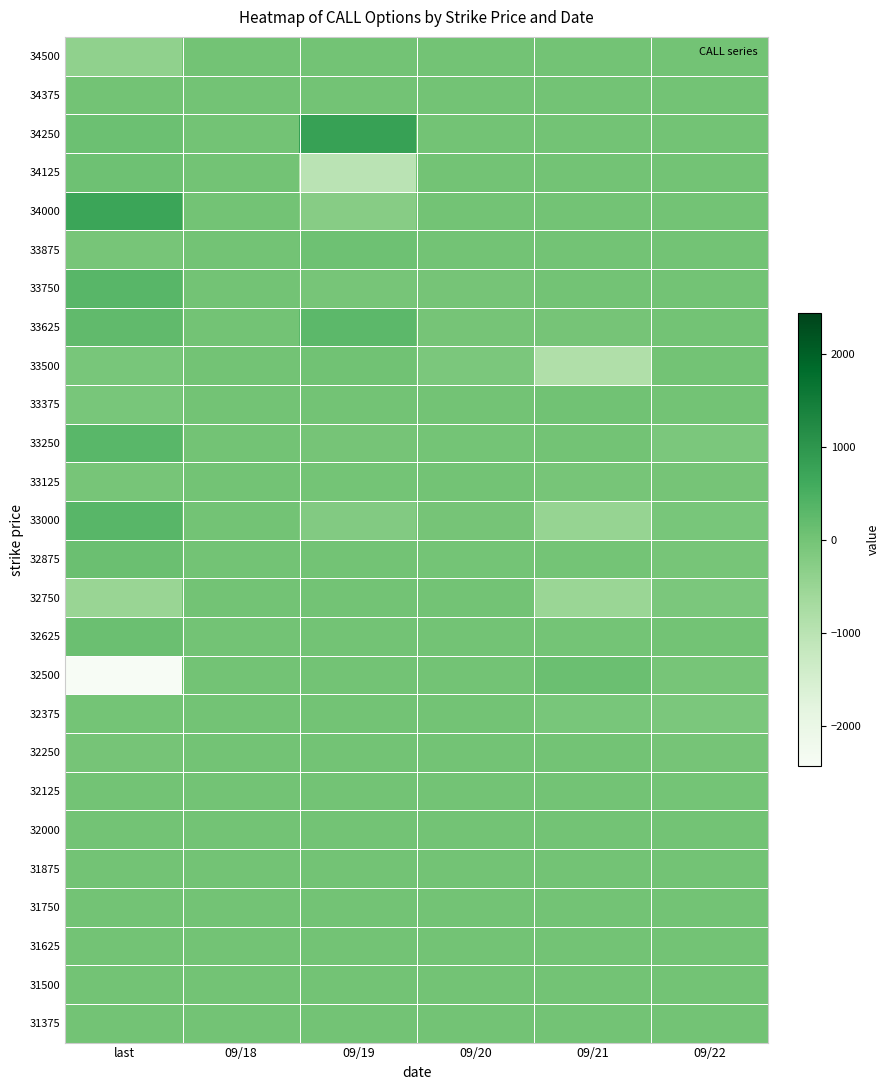

Which series changed the most between 09/20 and 09/21?

33500